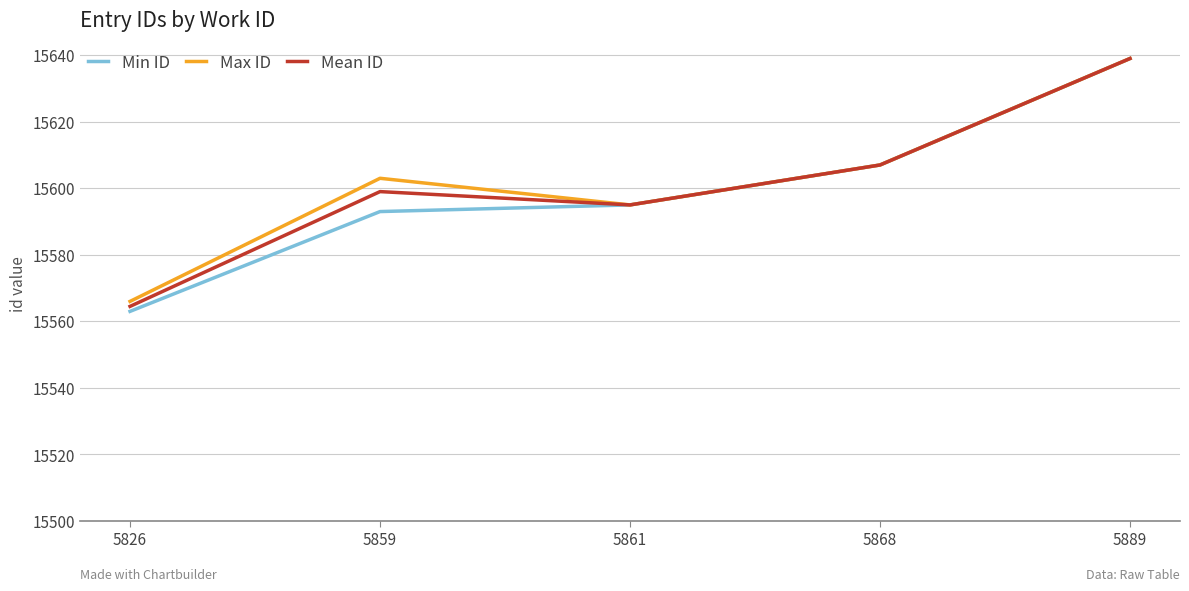

Is it true that Min ID equals 27469.6 at 5868?

False